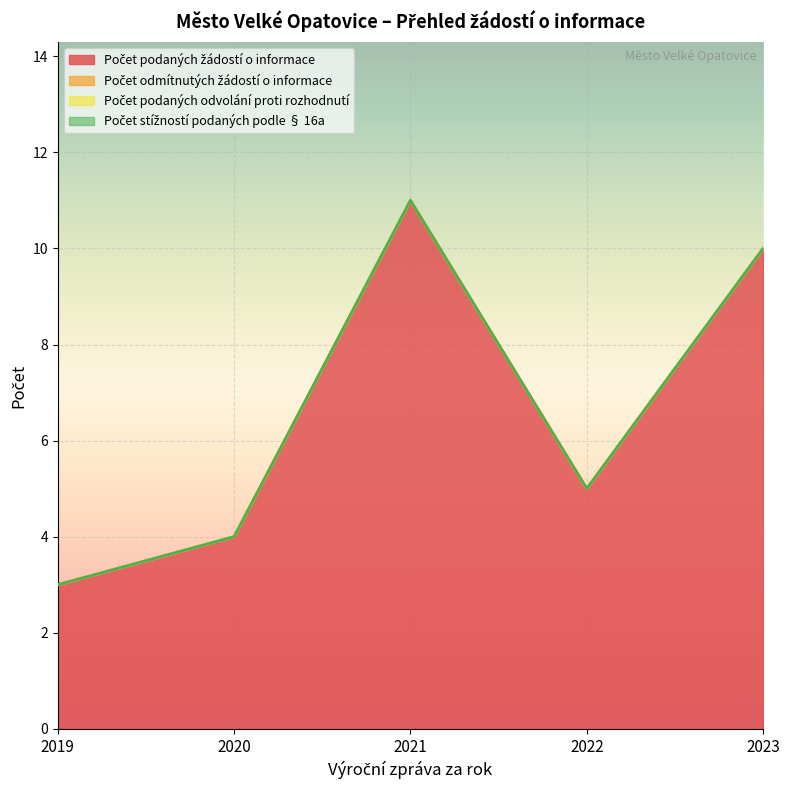

Reading left to right, what are all the values shown in this chart?

Počet podaných žádostí o informace: 2019=3	2020=4	2021=11	2022=5	2023=10
Počet odmítnutých žádostí o informace: 2019=0	2020=0	2021=0	2022=0	2023=0
Počet podaných odvolání proti rozhodnutí: 2019=0	2020=0	2021=0	2022=0	2023=0
Počet stížností podaných podle § 16a: 2019=0	2020=0	2021=0	2022=0	2023=0